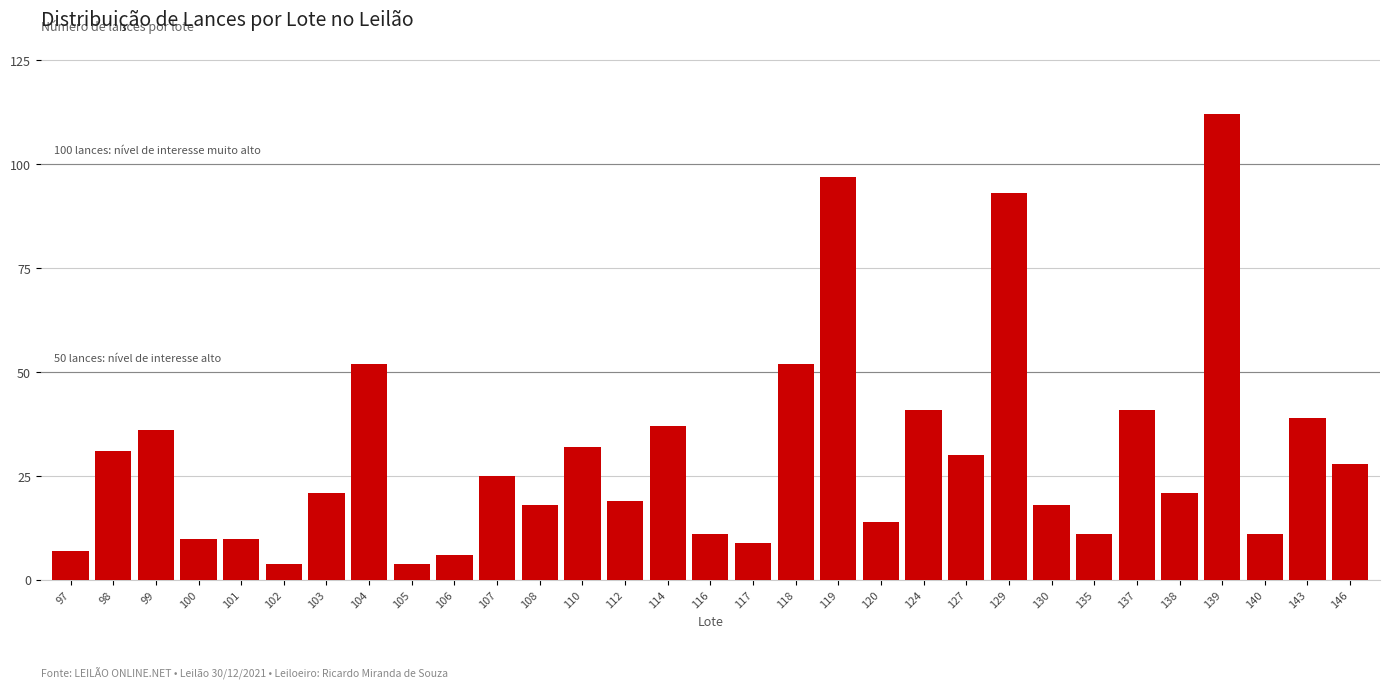

What is the smallest value displayed?

4